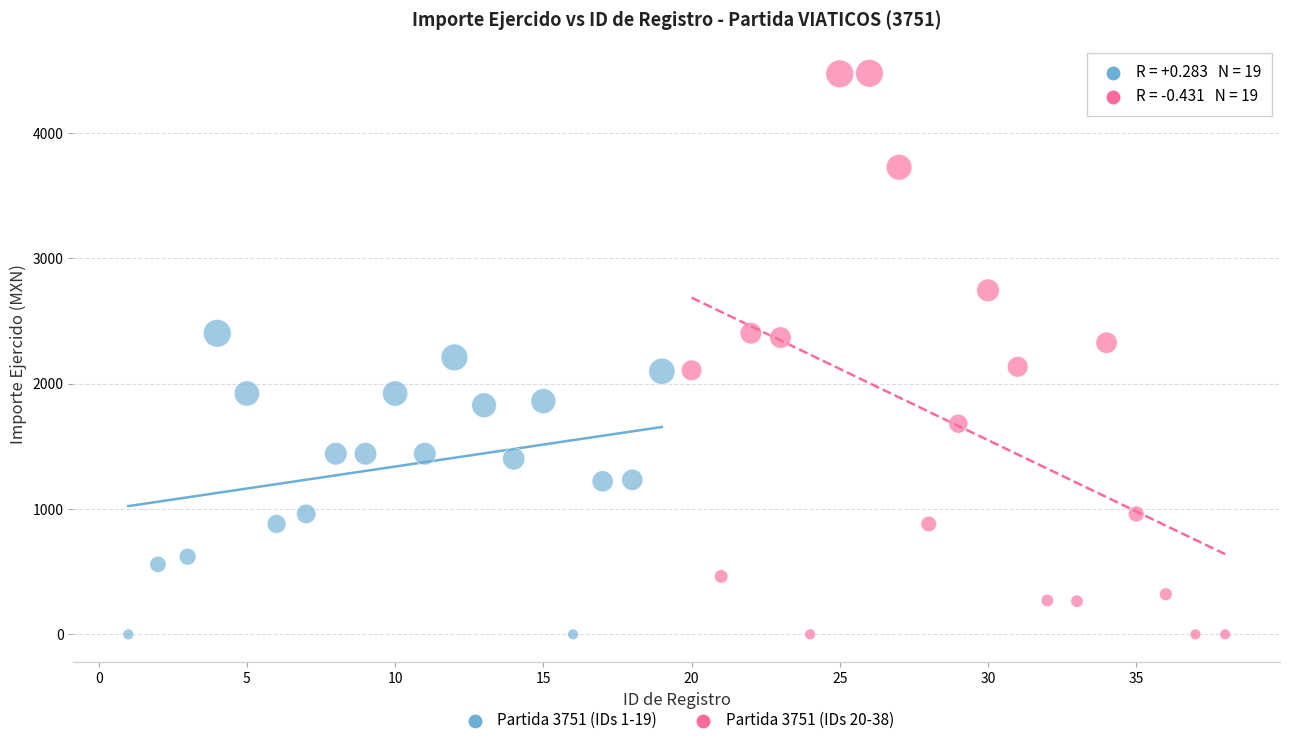

Which series reaches the maximum Y coordinate?

Partida 3751 (IDs 20-38)